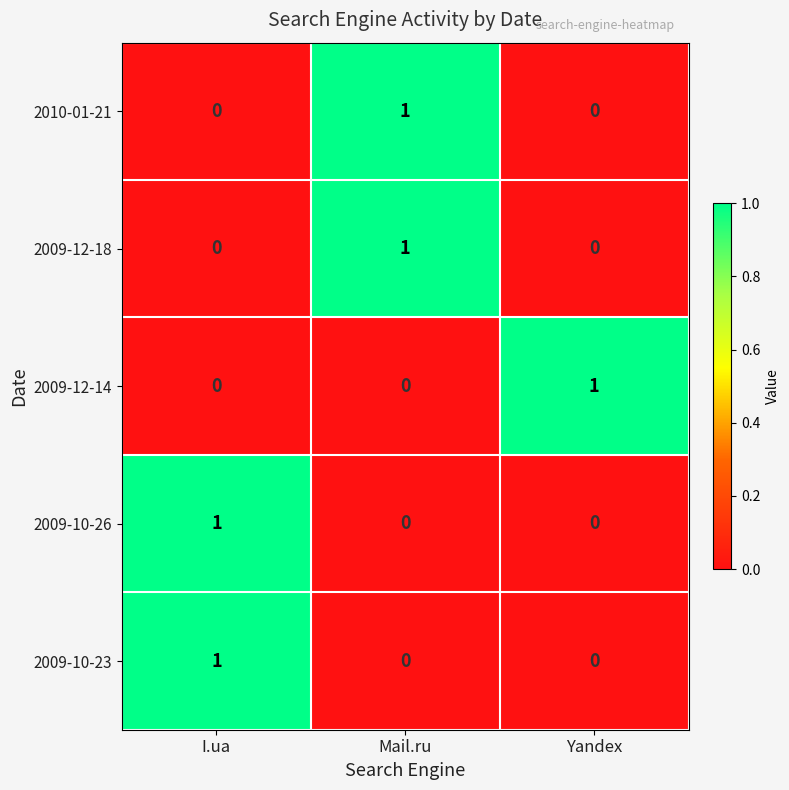

Is the value of 2010-01-21 at I.ua greater than the value of 2009-10-23 at I.ua?

No